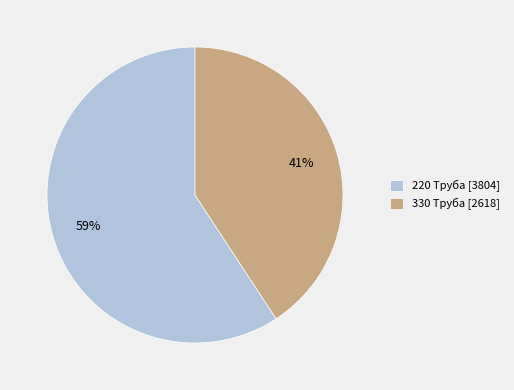

Which slice represents more than half of the pie?

220 Труба